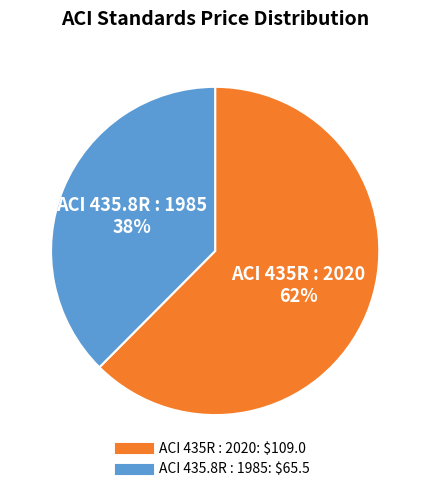

Does ACI 435.8R : 1985 represent more than half of the total?

No